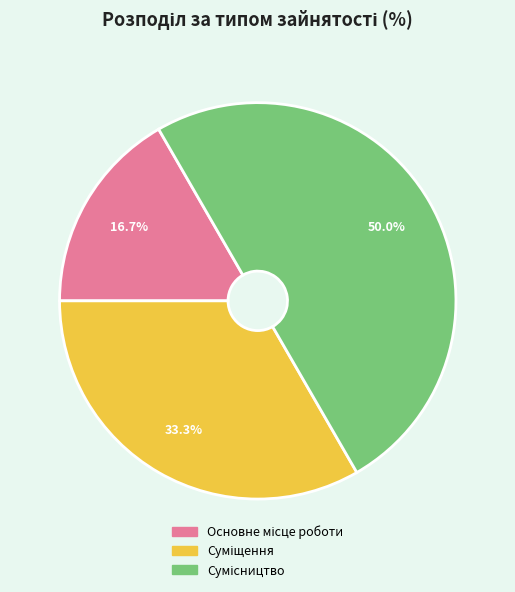

How much of the chart is everything except Основне місце роботи?

83.3%